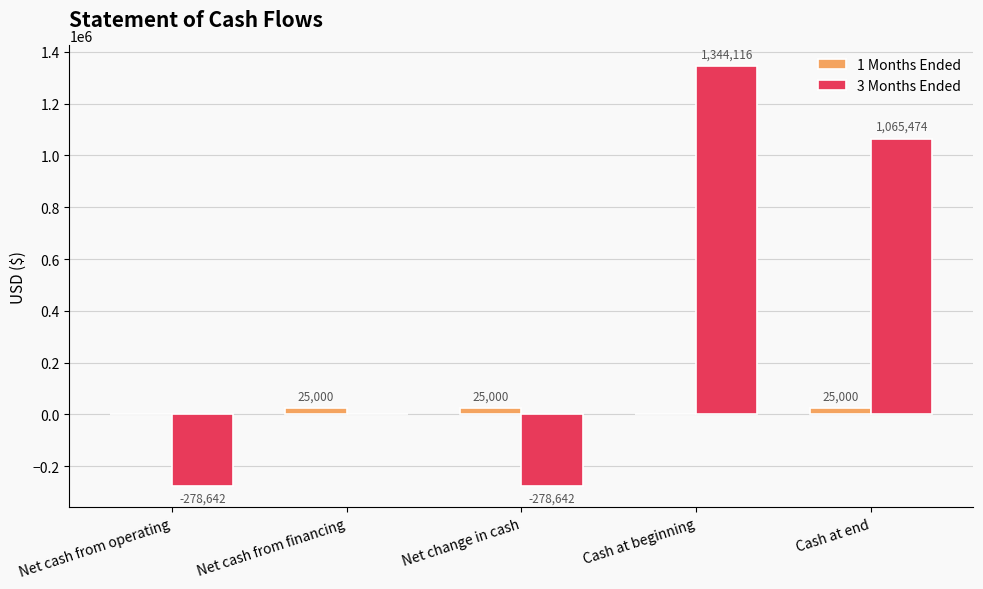

What is the sum of all 3 Months Ended values?

1852306